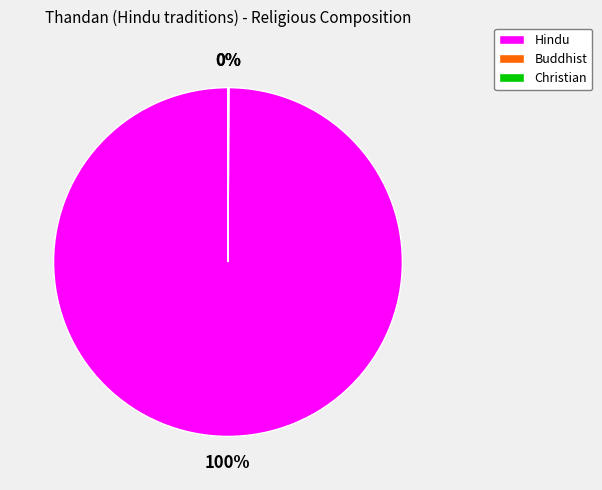

To the nearest percent, what is the difference between the largest and smallest slice percentages?

100%